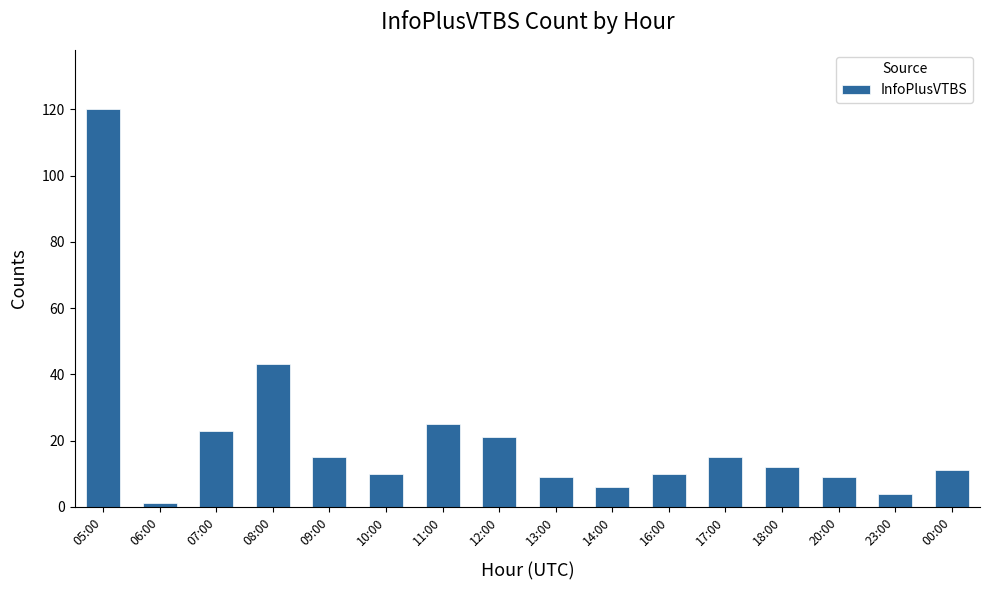

Reading left to right, transcribe all the data shown in this chart.

120	1	23	43	15	10	25	21	9	6	10	15	12	9	4	11